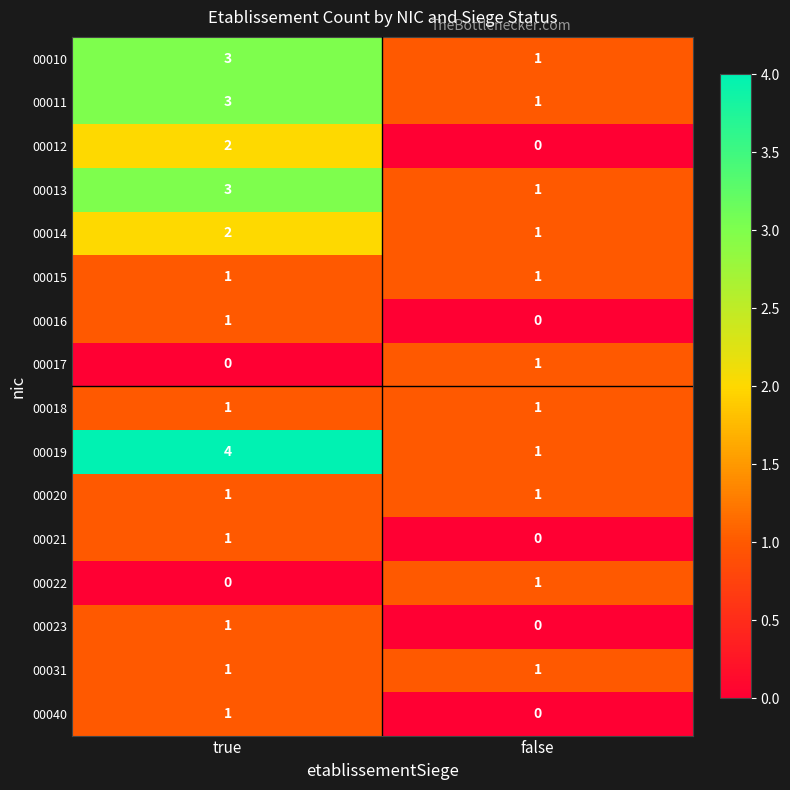

Which series has the largest range (max minus min)?

00019